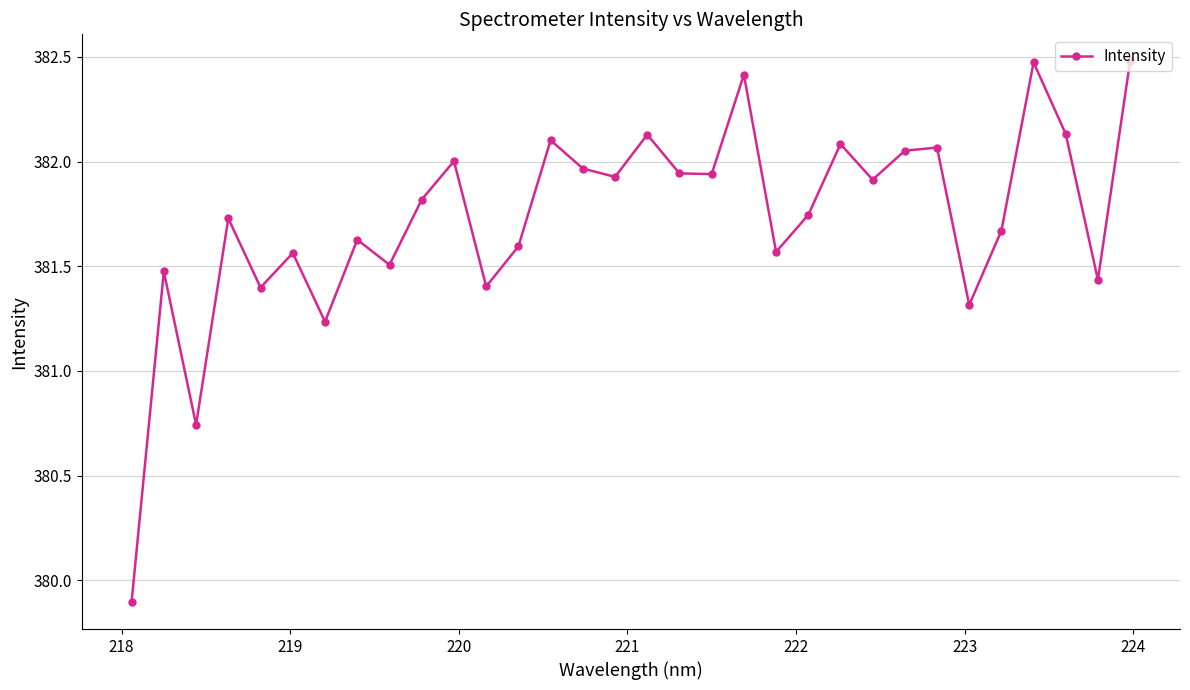

What is the minimum value shown in the chart?

379.9